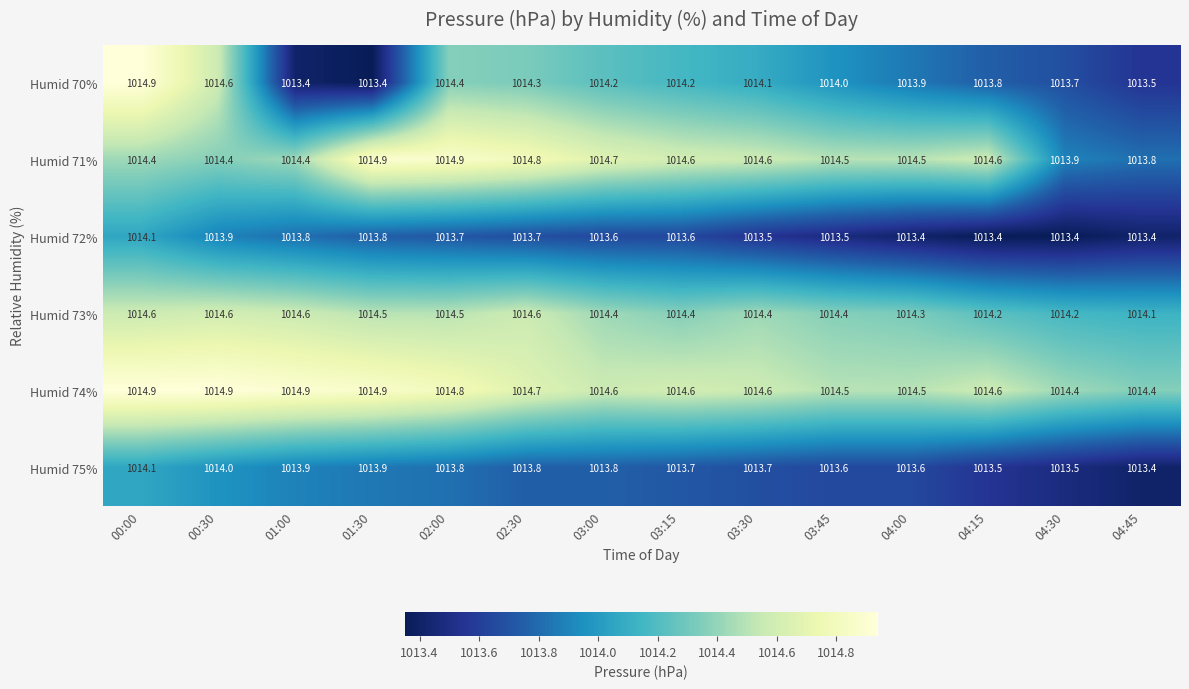

At which category is the sum across all series the highest?

00:00